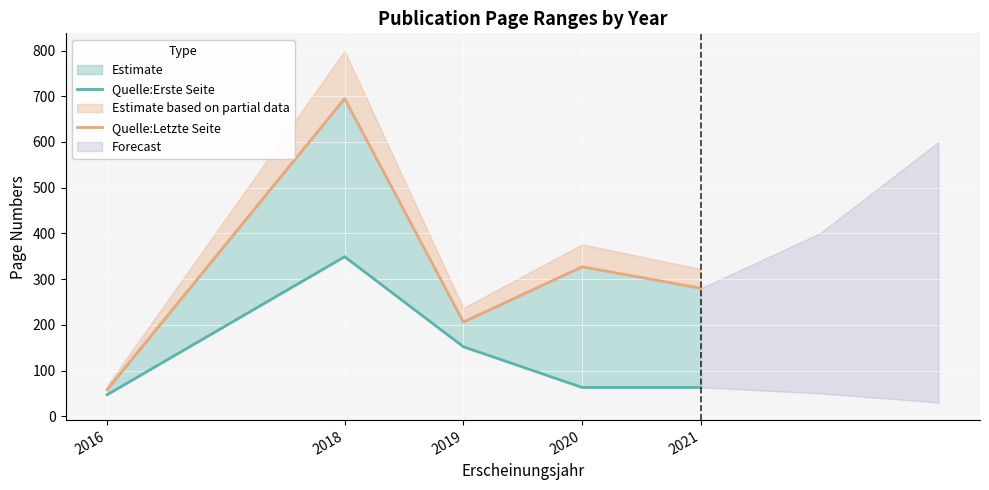

What is the sum of the Quelle:Letzte Seite values at 2018 and 2021?

975